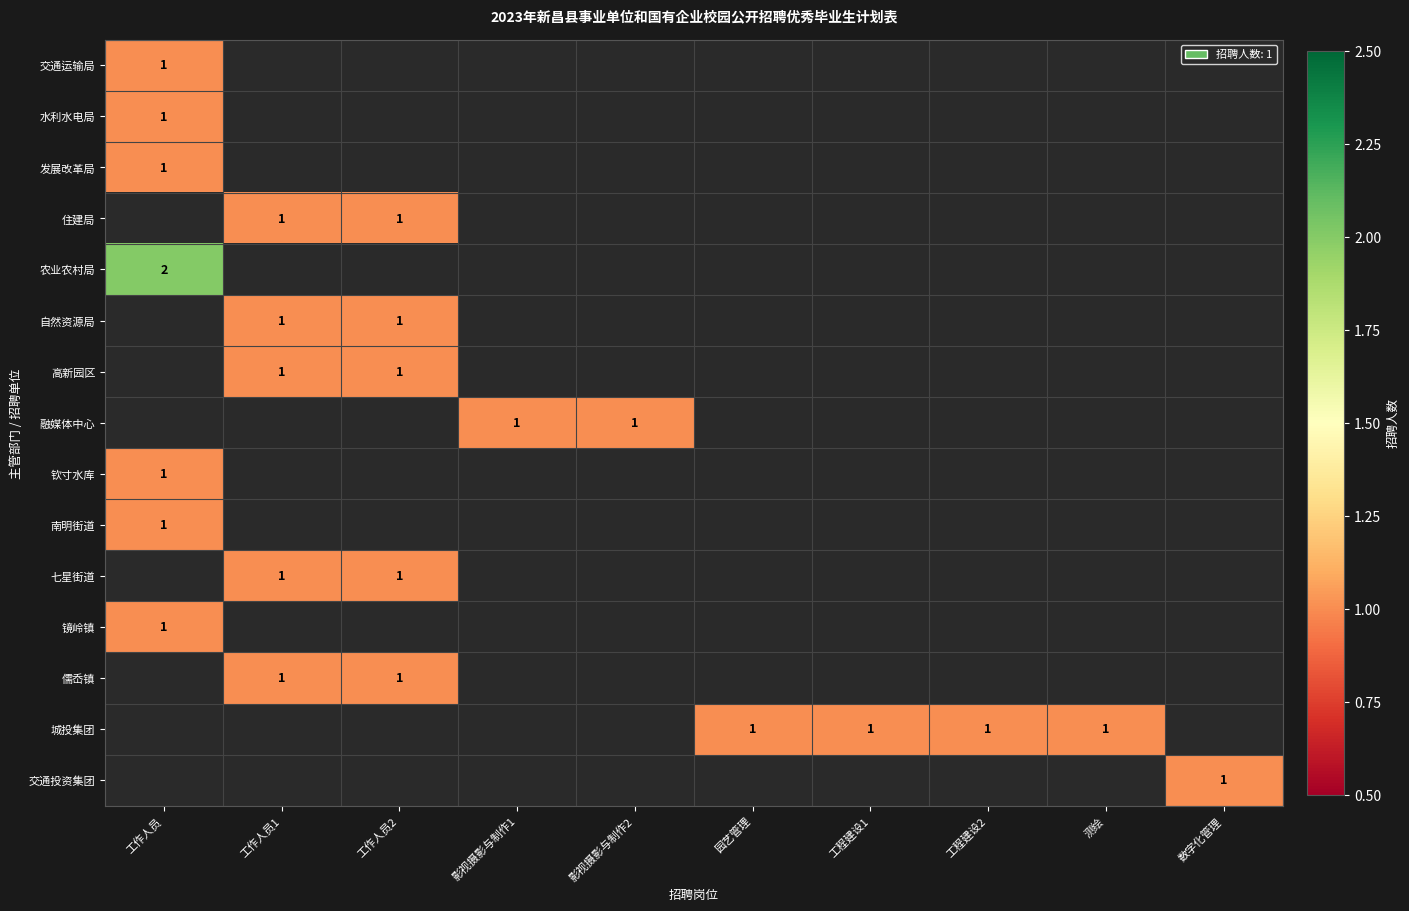

True or false: 南明街道 has a value of 1 at 工作人员.

True